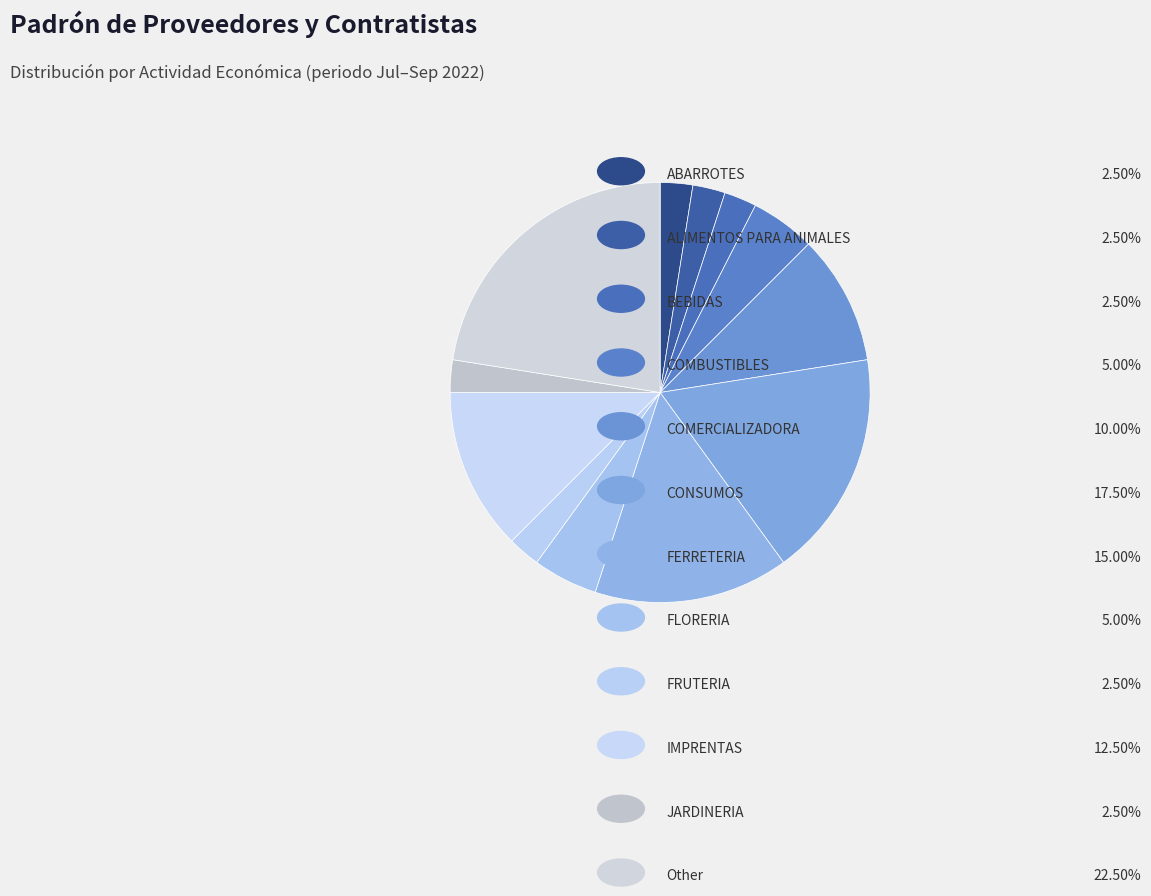

How many slices are in this pie chart?

12